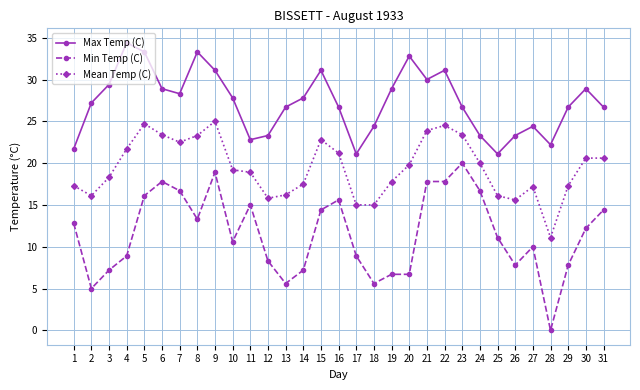

How many lines are shown in the chart?

3